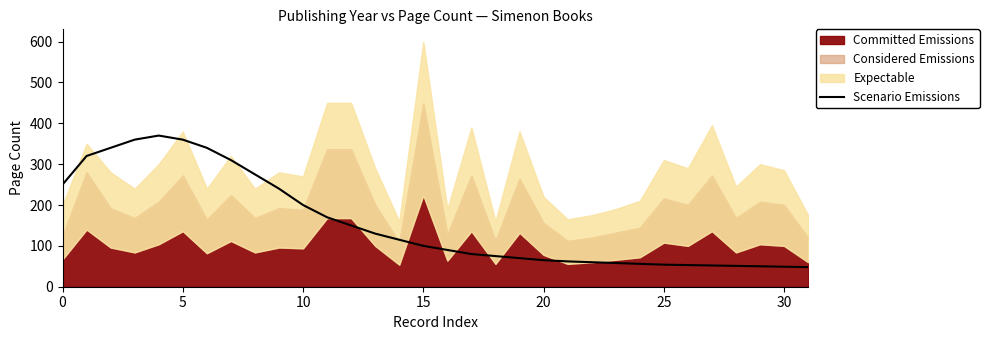

Is it true that the value at 19 is 123?

False